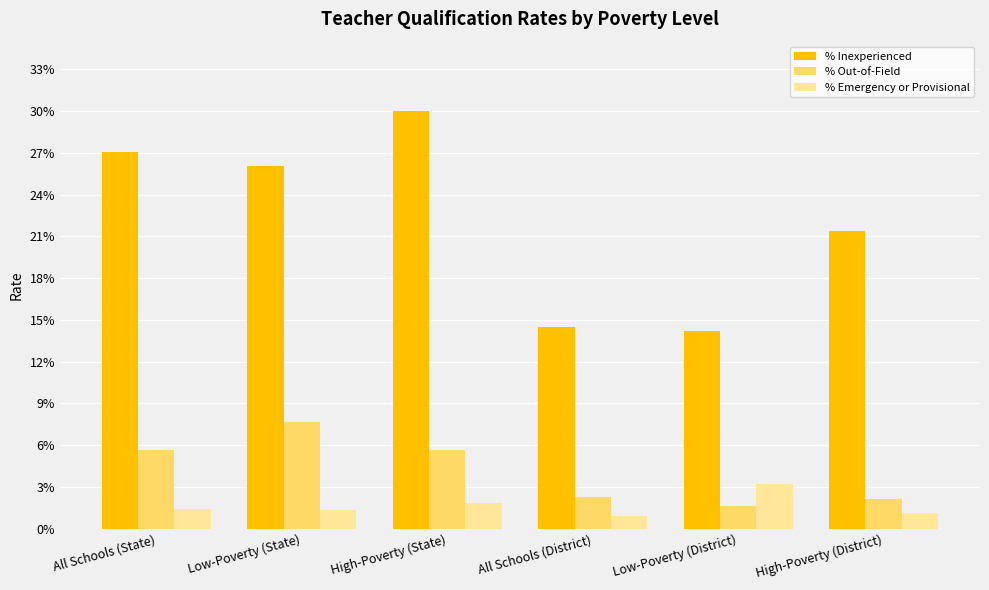

True or false: % Out-of-Field has a value of 0.0 at Low-Poverty (District).

False